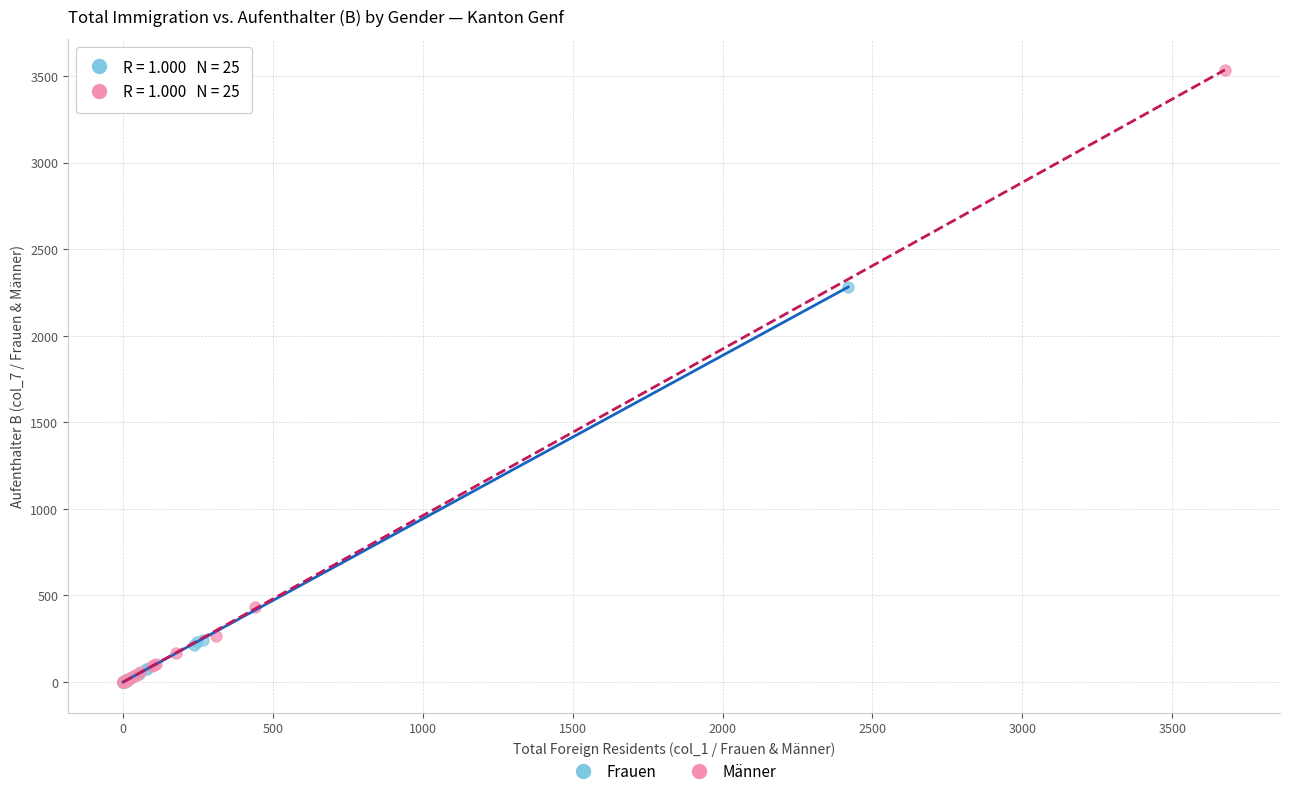

Which series reaches the maximum Y coordinate?

Männer